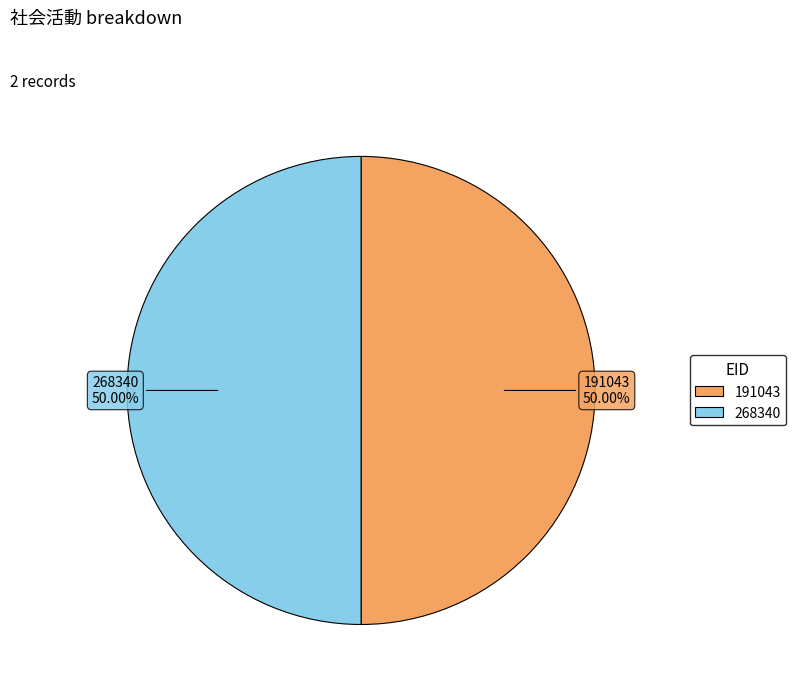

What is the ratio of the value at 268340 to the value at 191043?

1.0